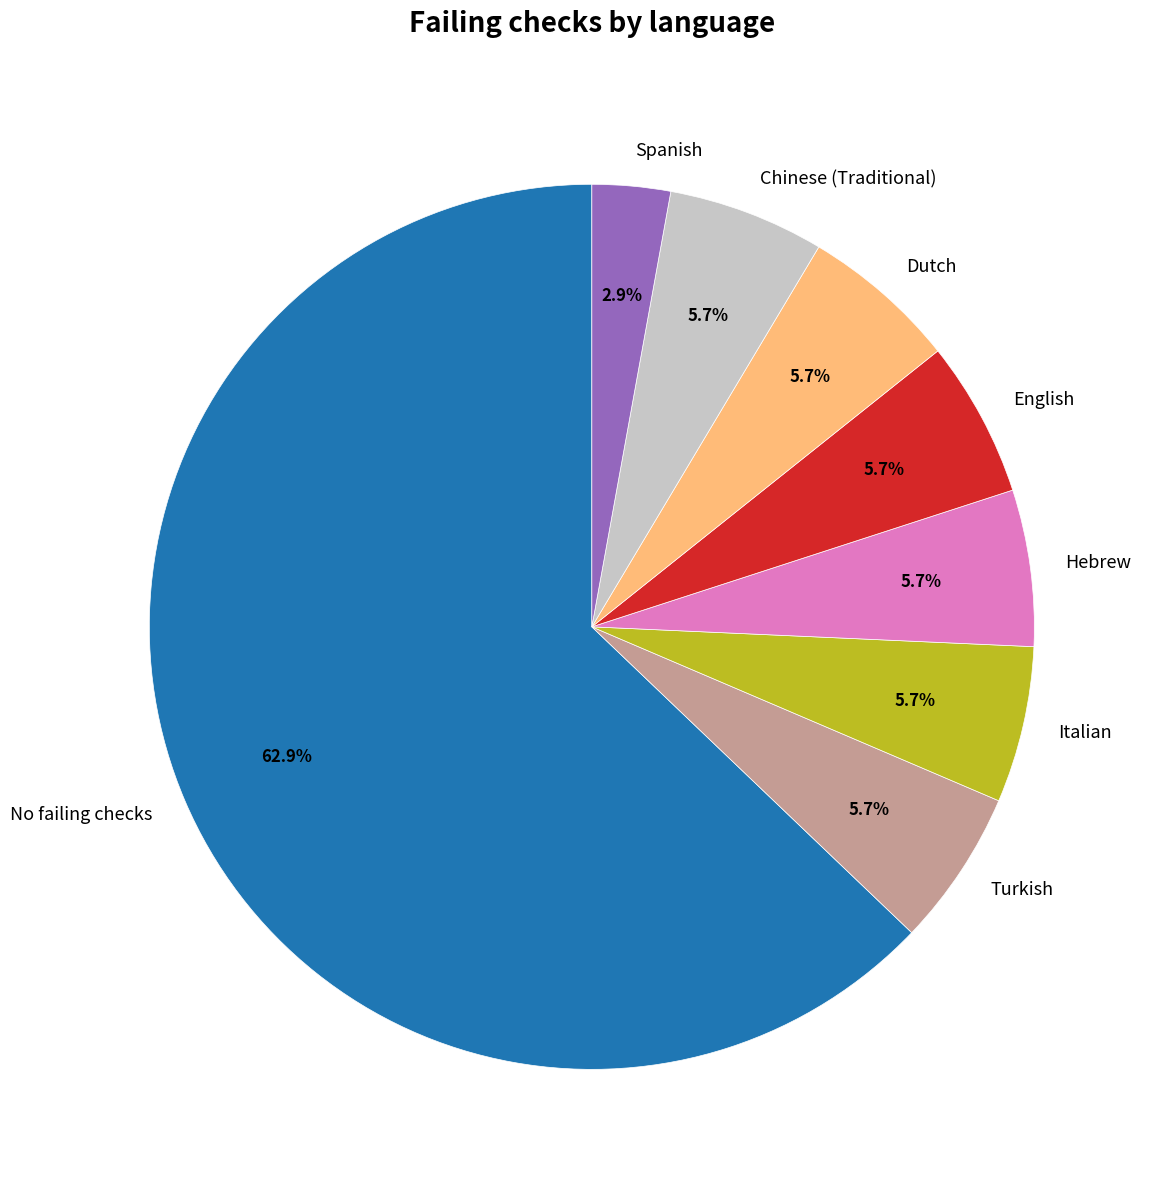

Approximately how many times larger is the value at Italian compared to Hebrew?

1.0